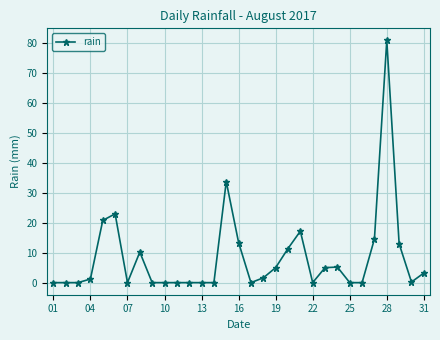

What is the maximum value shown in the chart?

81.0